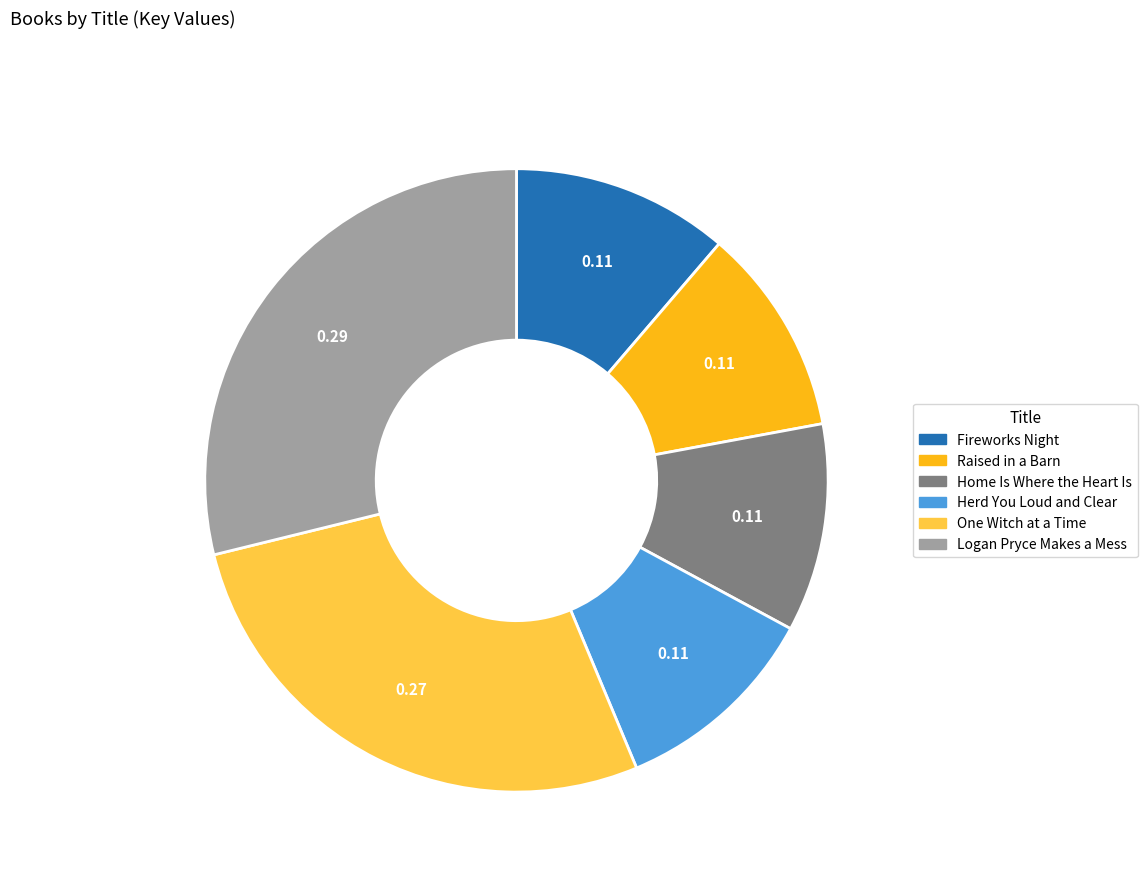

True or false: Logan Pryce Makes a Mess accounts for 21% of the total.

False